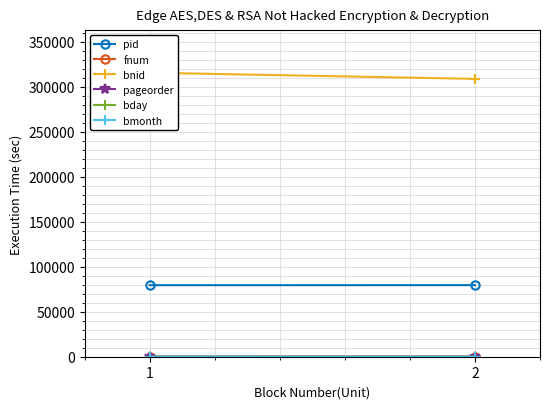

What is the average value of the pid series?

79574